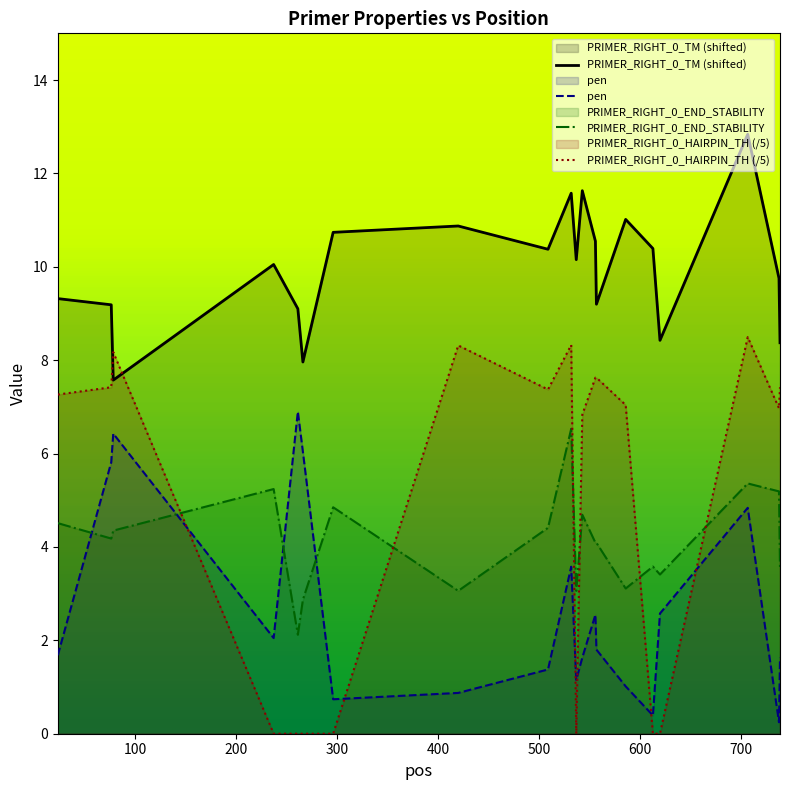

Does the chart display data point markers on the line(s)?

No